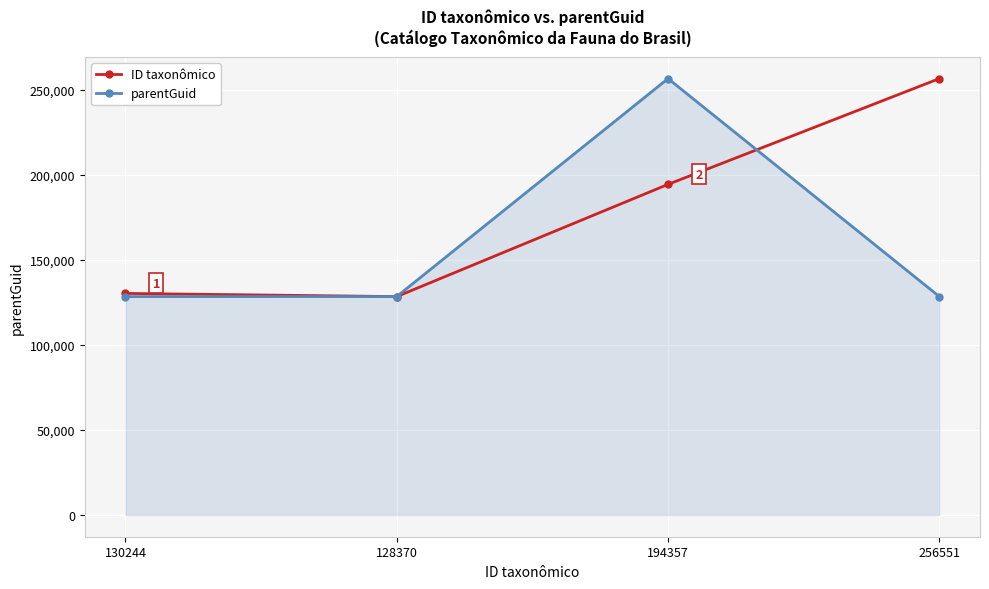

The value of parentGuid at 194357 is 370015. True or false?

False